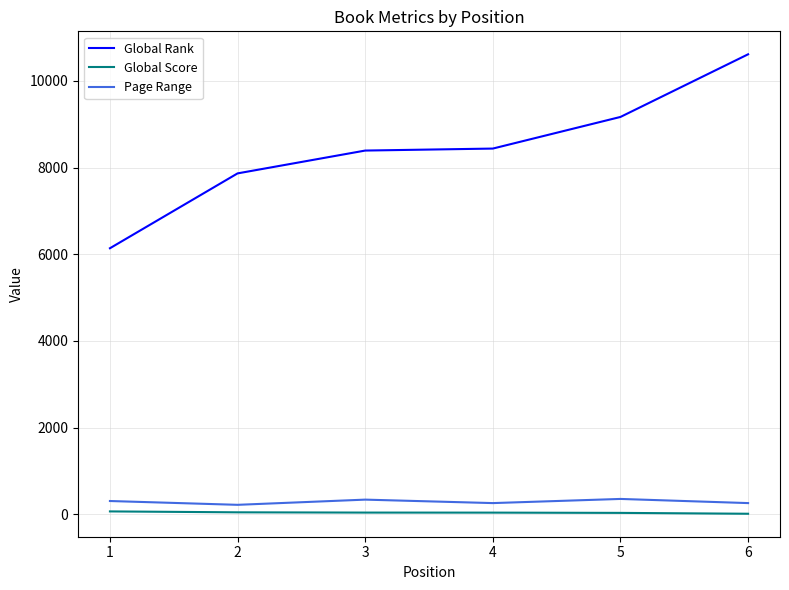

True or false: Global Score and Global Rank cross at least once.

False